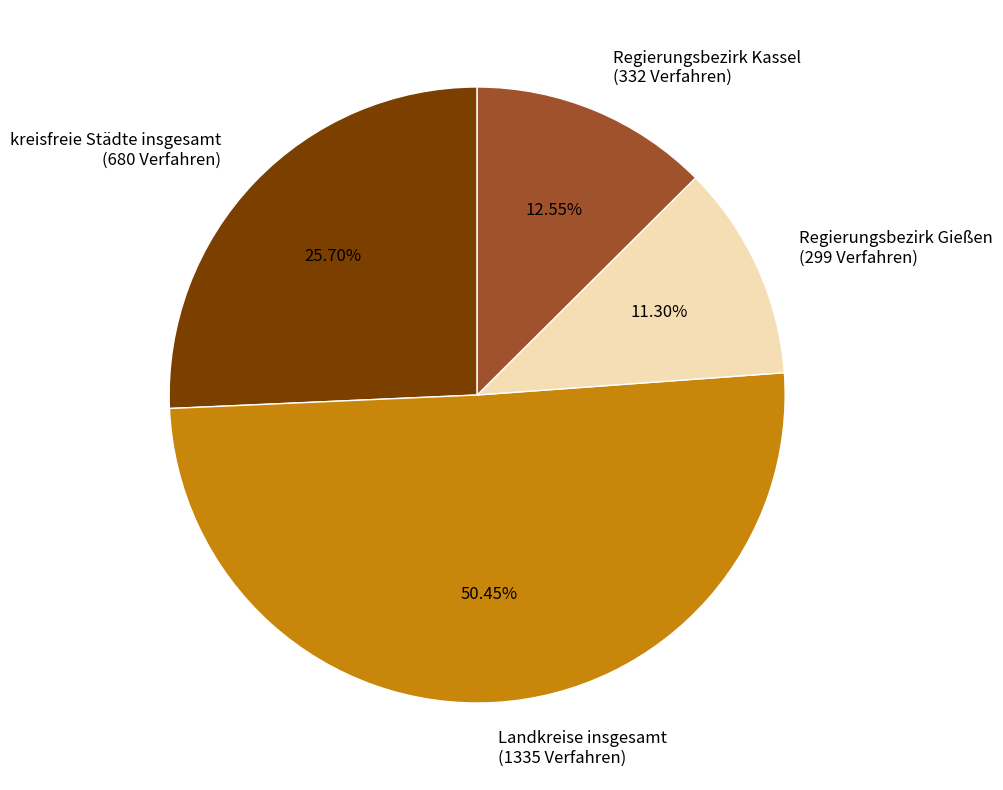

Which category has the biggest portion of the pie?

Landkreise insgesamt